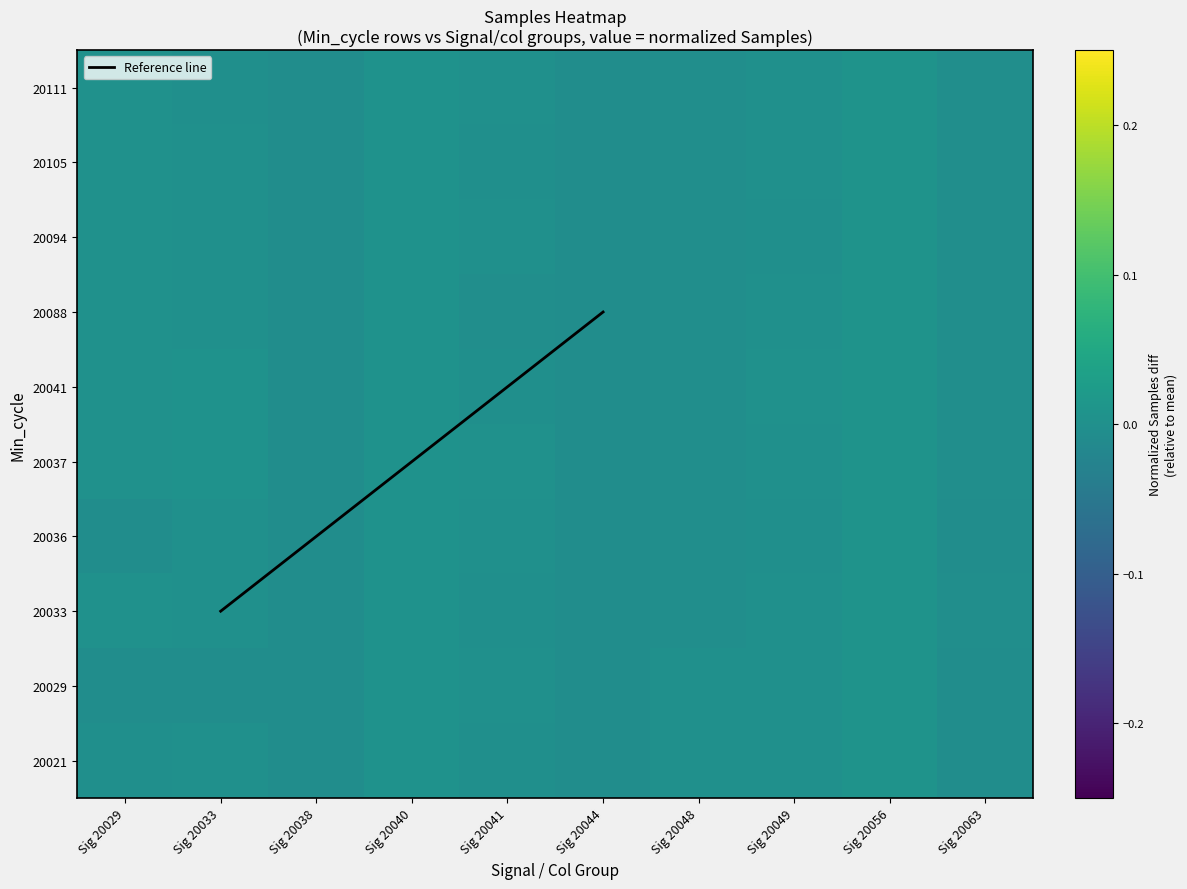

Between Sig 20063 and Sig 20041, which is larger?

Sig 20041